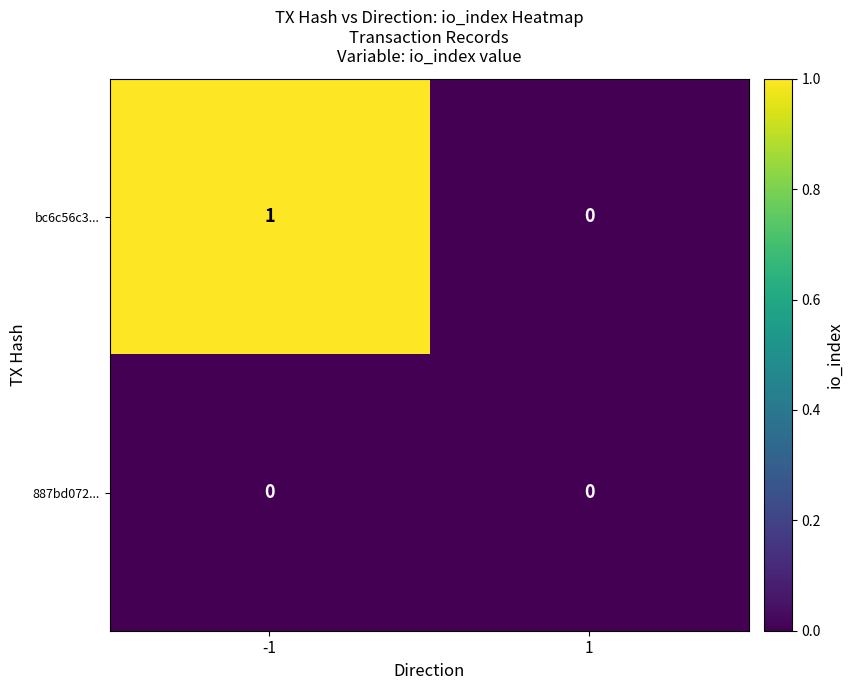

Is it true that 887bd072... equals 0 at -1?

True